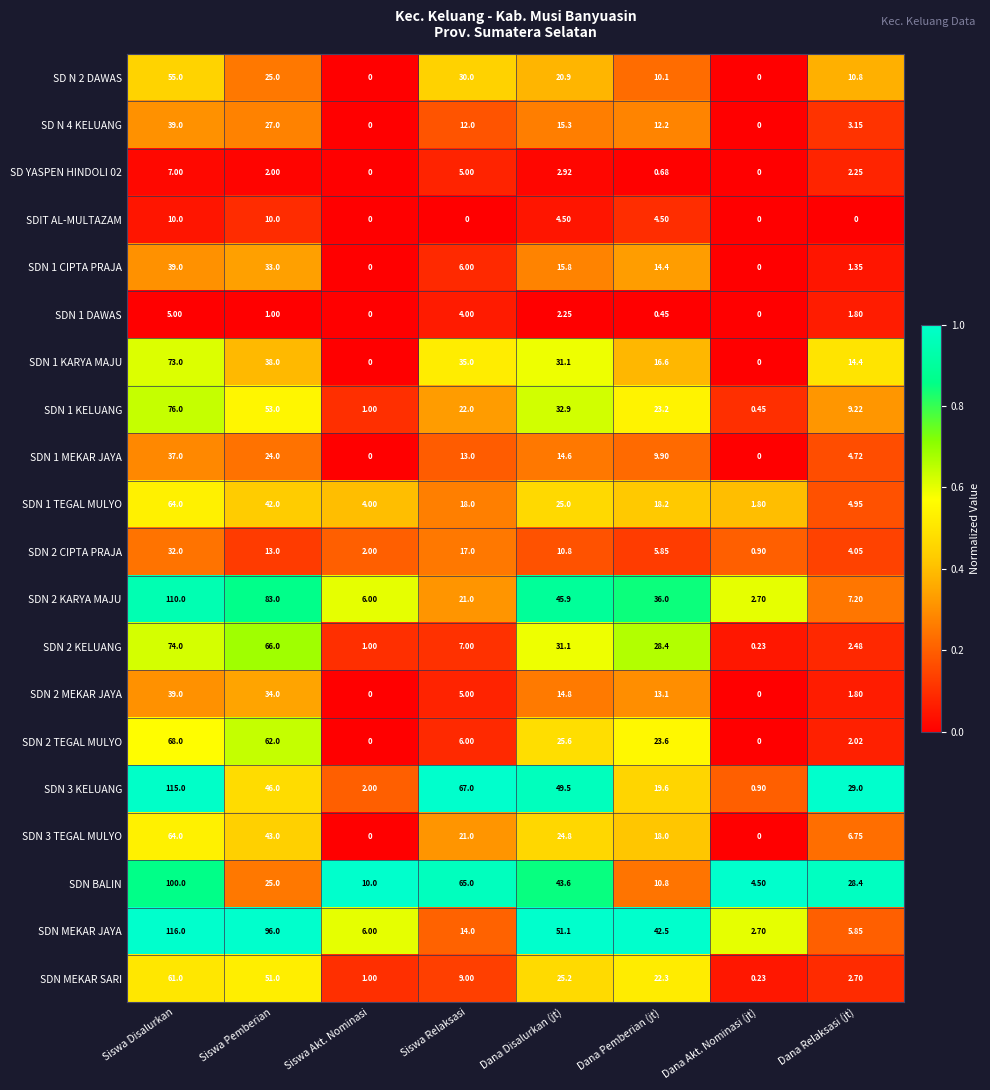

Is the value of SDN 2 MEKAR JAYA at Siswa Akt. Nominasi greater than the value of SDN MEKAR SARI at Siswa Relaksasi?

No